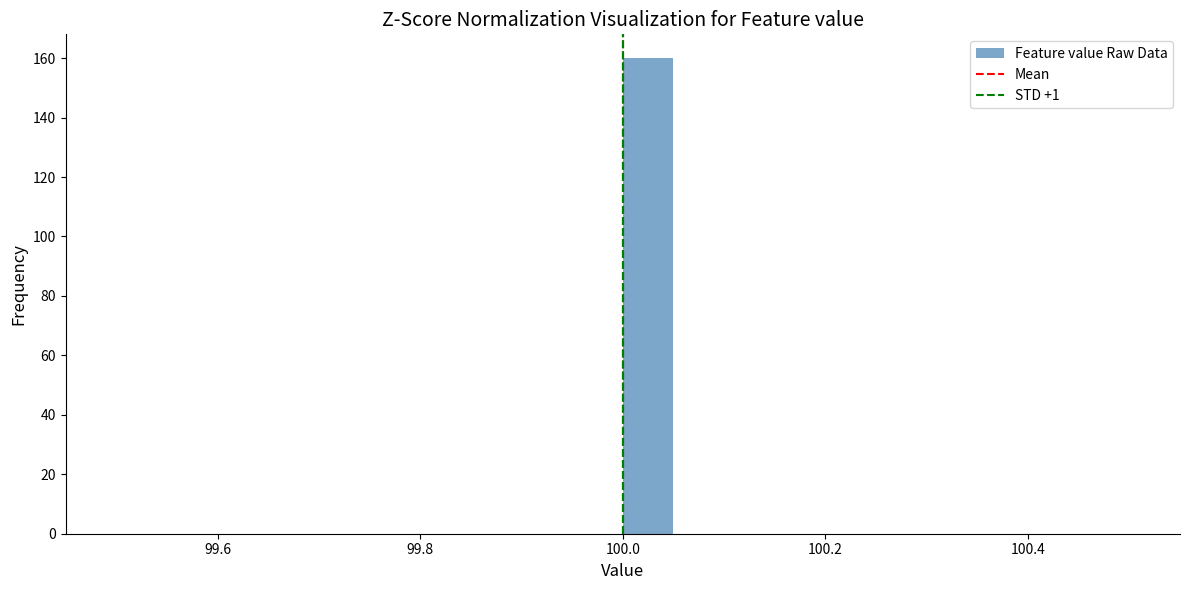

Read against the x-axis, roughly where is the centre of the tallest bar?

100.02